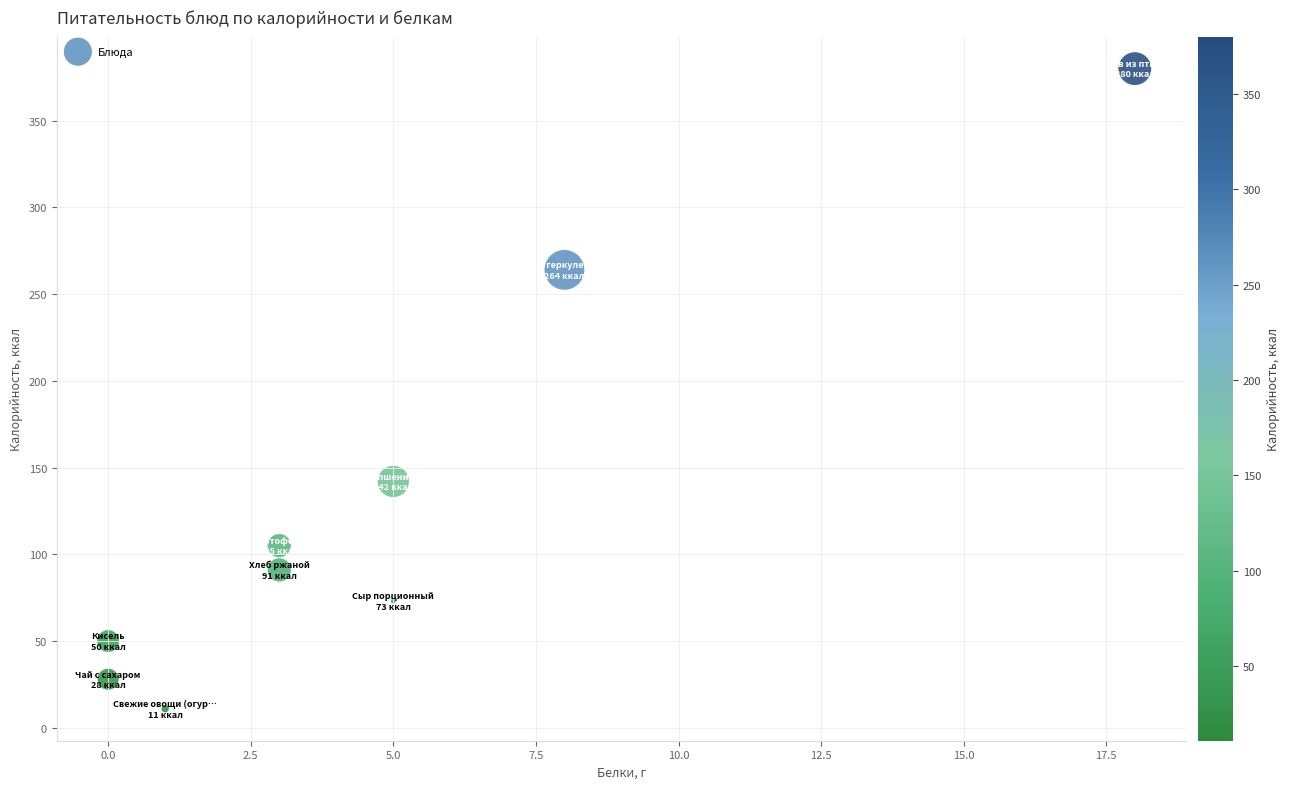

What Y value in the scatter plot is closest to 195?

142